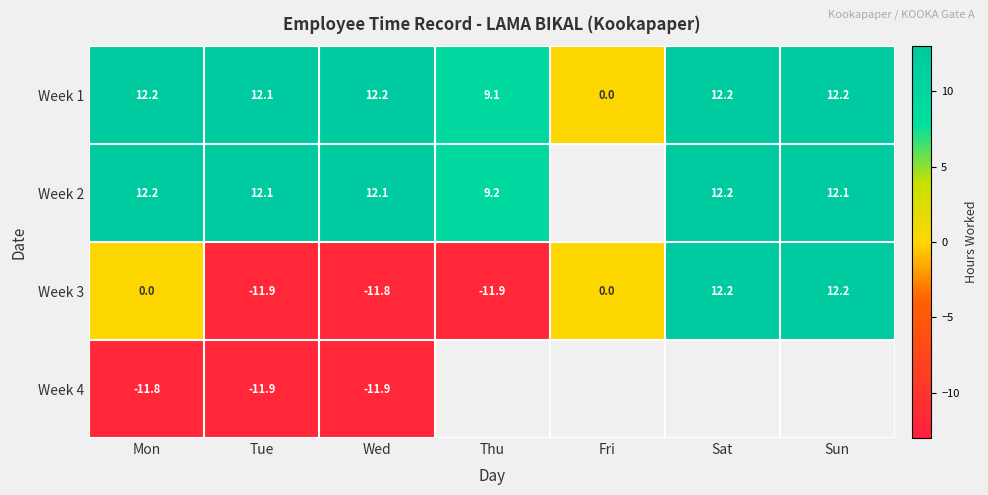

How many values in Week 3 are below zero?

3